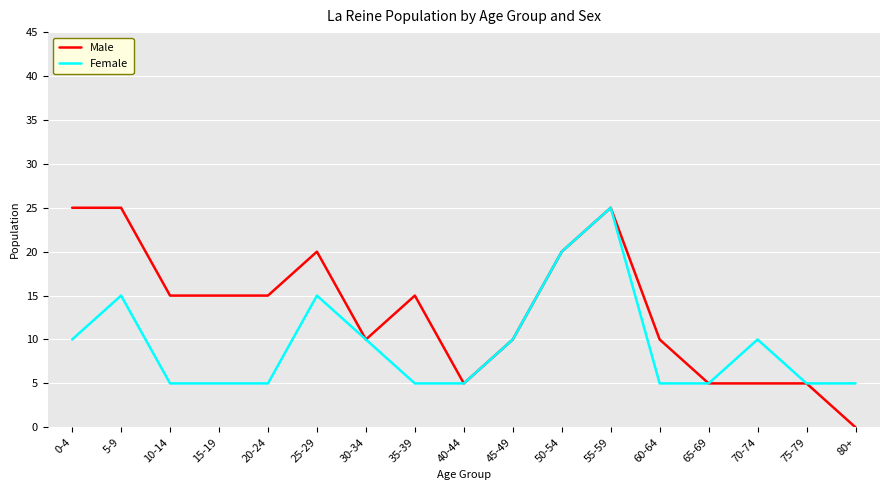

How many categories are shown in the chart?

17